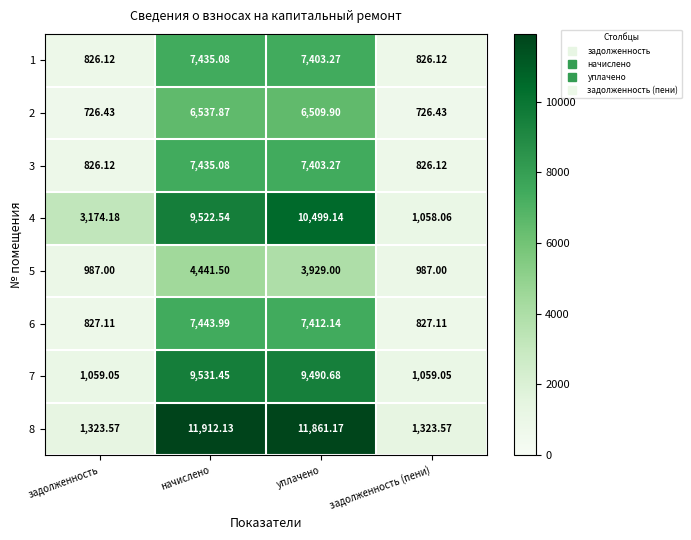

Where does the 5 series first go above 3929?

начислено